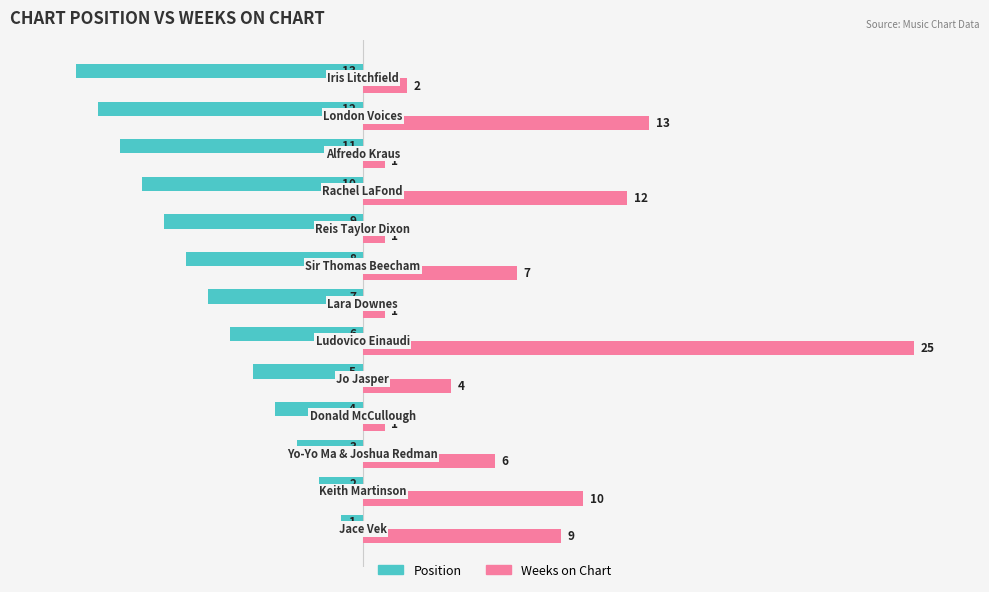

Which series has the largest total across all categories?

Weeks on Chart